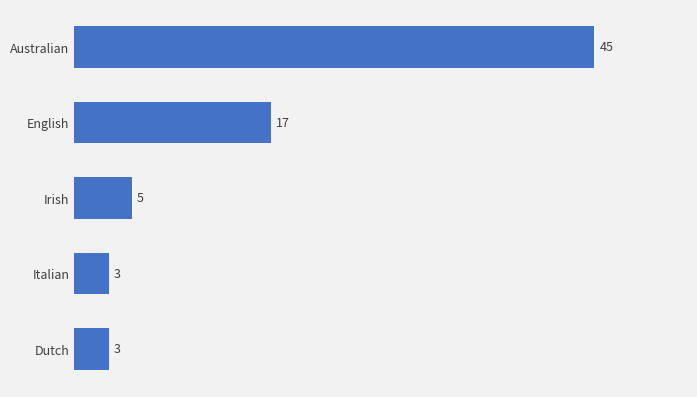

How many data points does each series have?

5